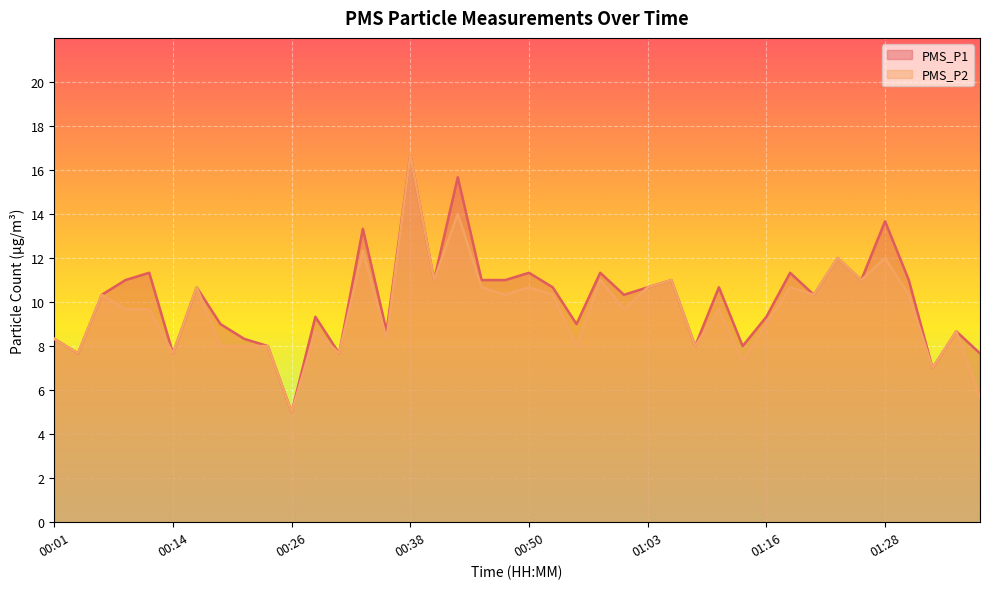

Between 01:08 and 01:21, which is larger?

01:21